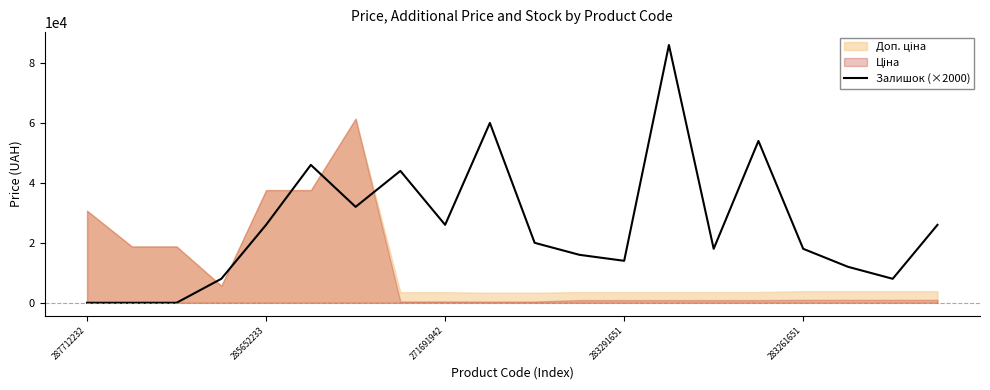

What is the label of the 20th point from the right?

287712232